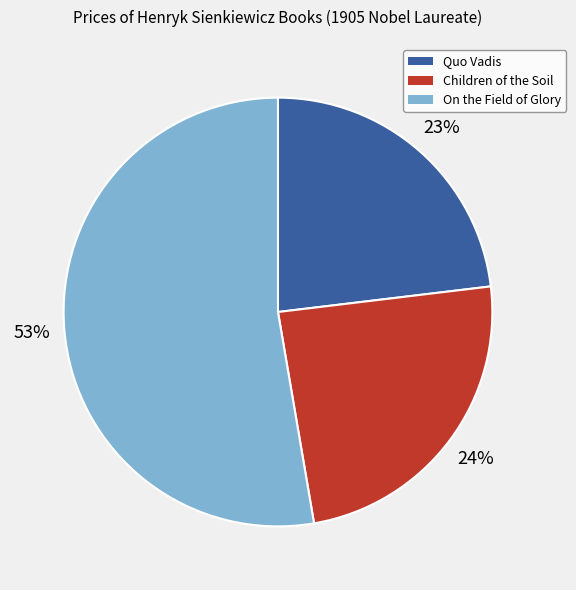

How many segments does this pie chart have?

3